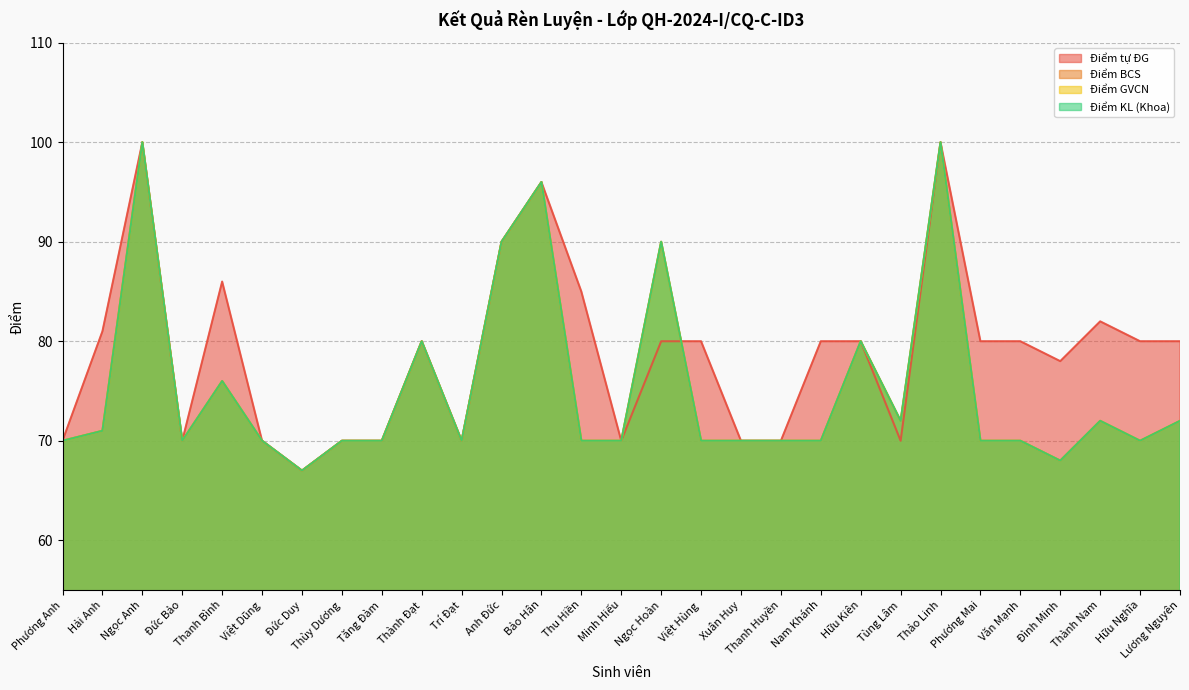

How many values in the Điểm GVCN series exceed 70?

12